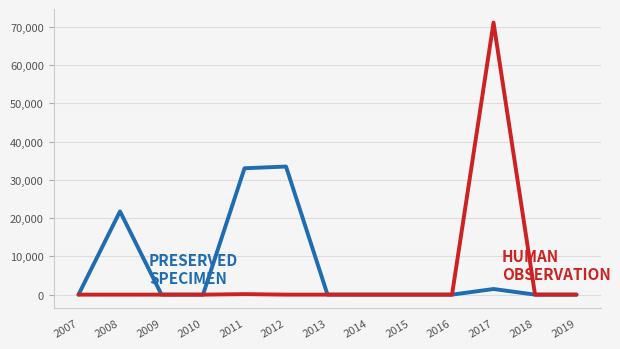

Count the number of data series in this chart.

2